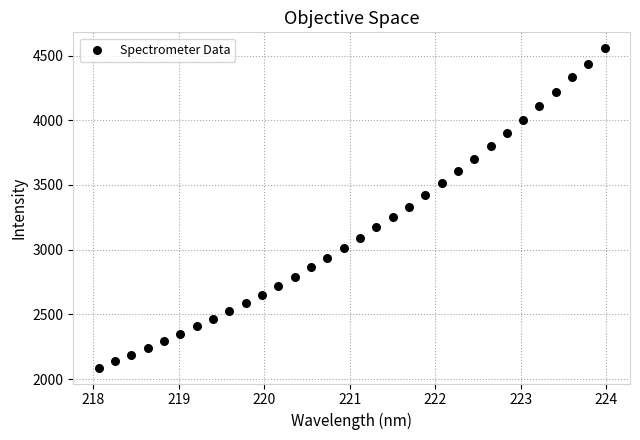

What is the range of Y values (max minus min)?

2466.5